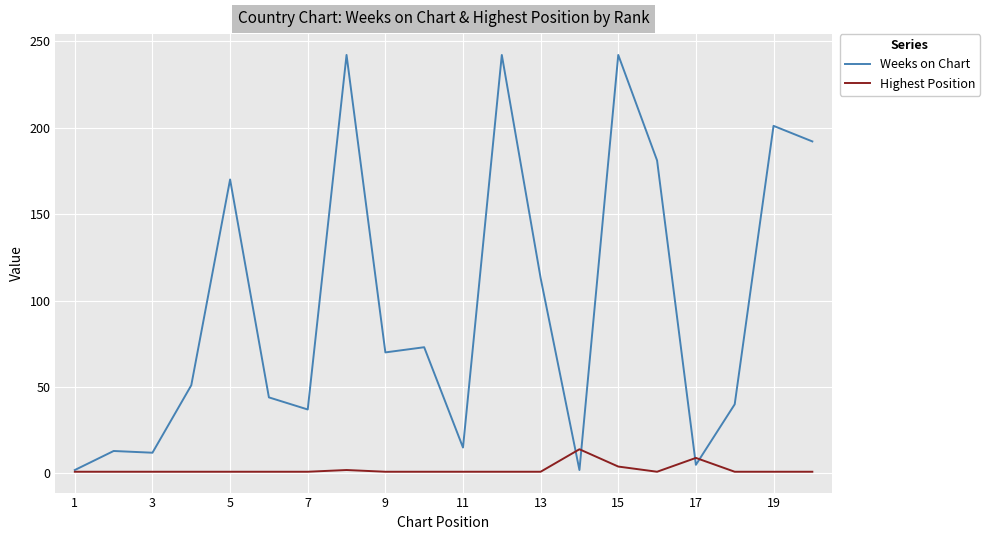

Which series has the largest range (max minus min)?

Weeks on Chart